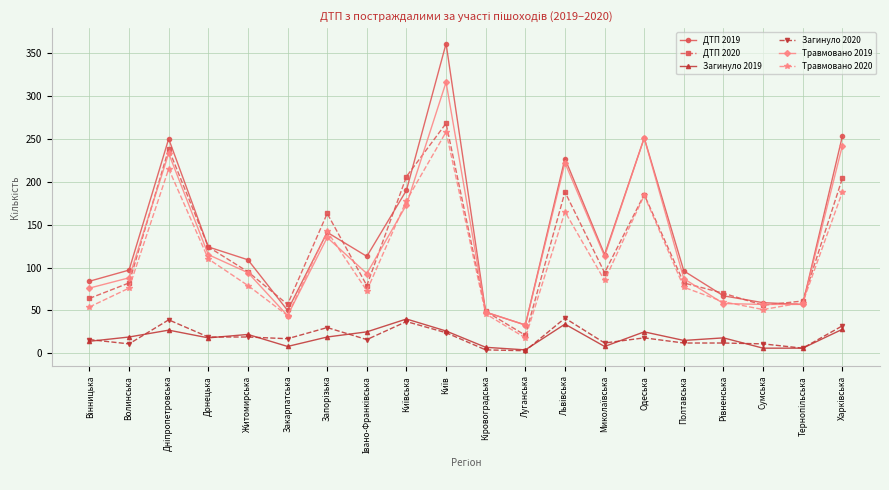

At which category does Травмовано 2020 reach its first local valley?

Закарпатська